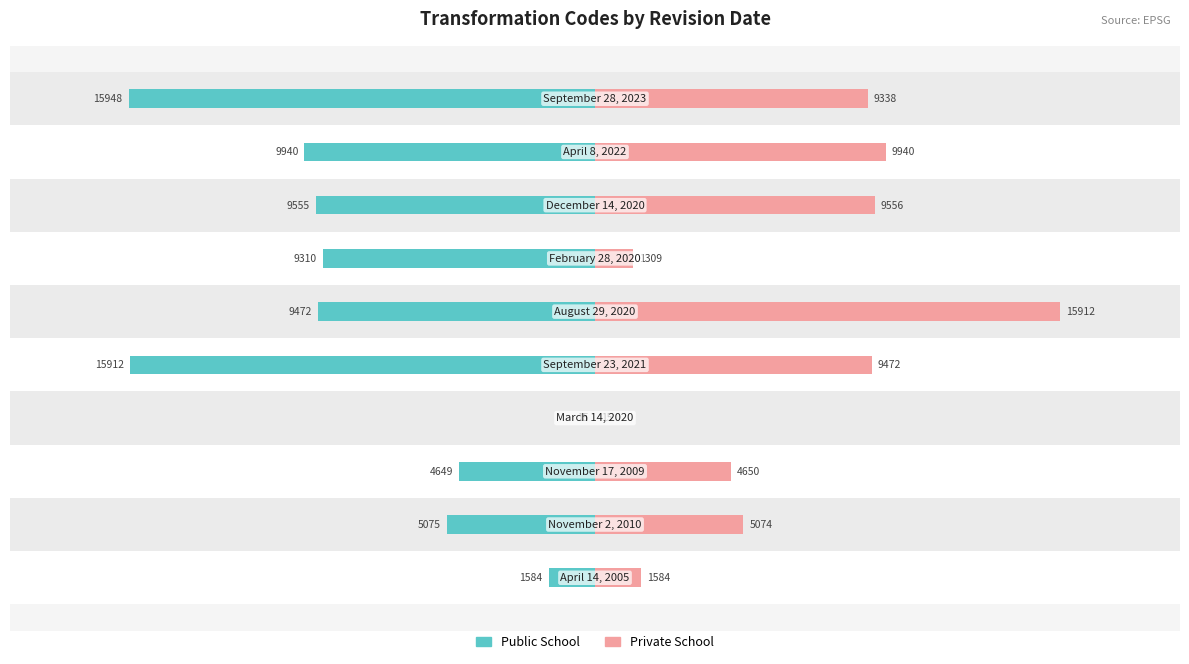

How many data points in Private School are less than 9338?

5